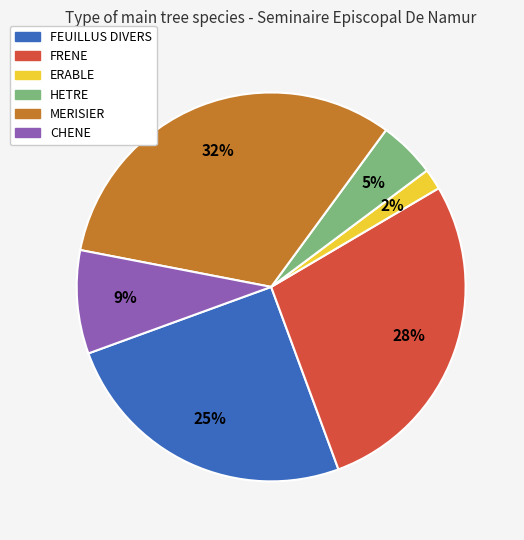

Between FEUILLUS DIVERS and CHENE, which is larger?

FEUILLUS DIVERS